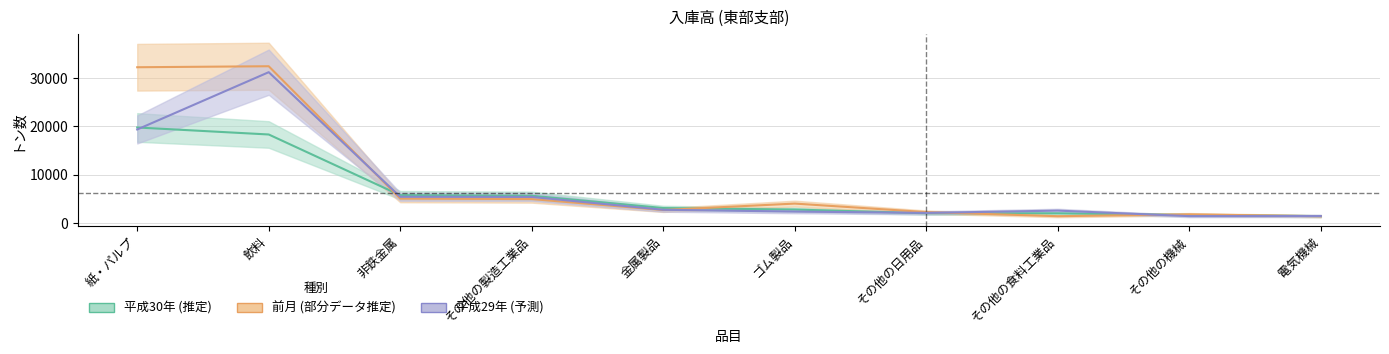

Which series changed the most between ゴム製品 and その他の日用品?

前月